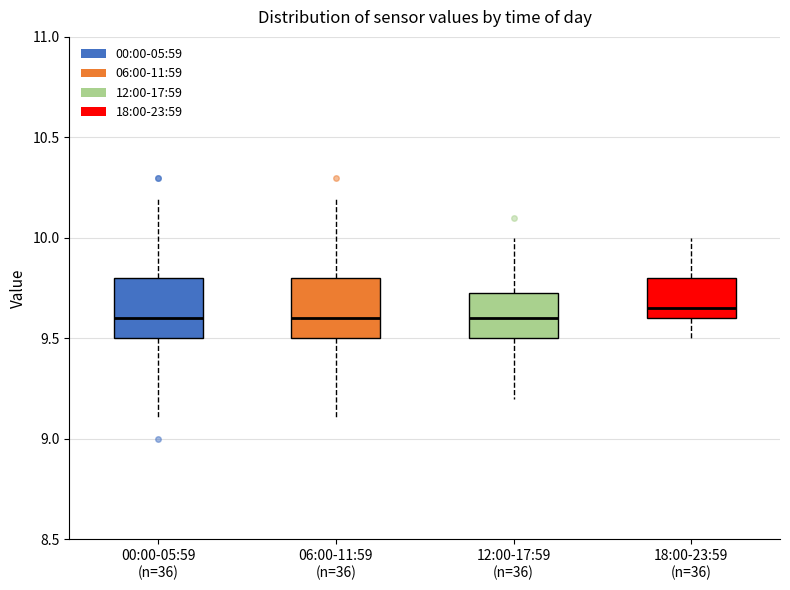

Where is the upper edge of the box for 12:00-17:59 (n=36) on the y-axis? The values are not printed on the chart, so give them approximately, as read against the axis.

9.75